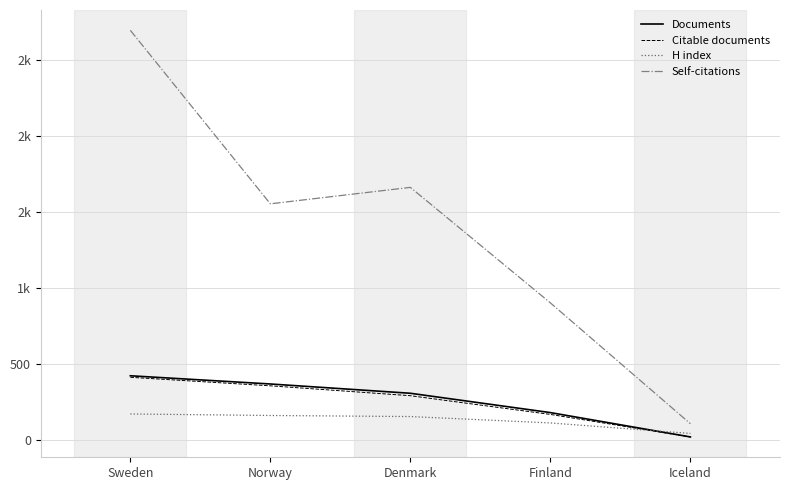

Does the chart have visible grid lines?

Yes